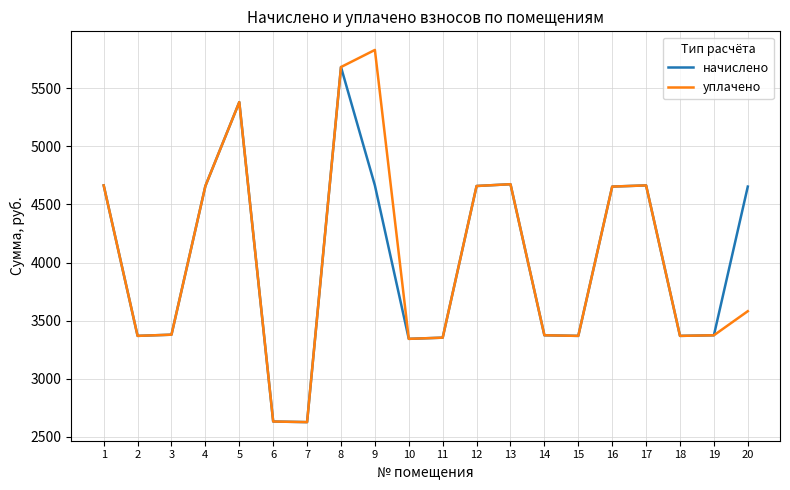

Is this an area chart (filled region under the line)?

No